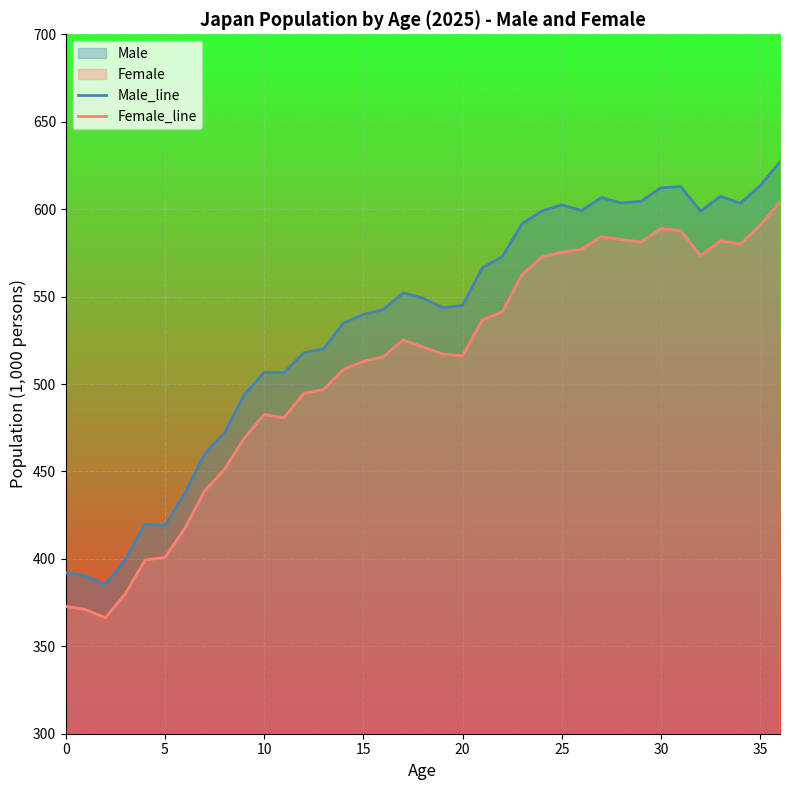

True or false: Male_line has more than 1 points higher than both neighbors.

True